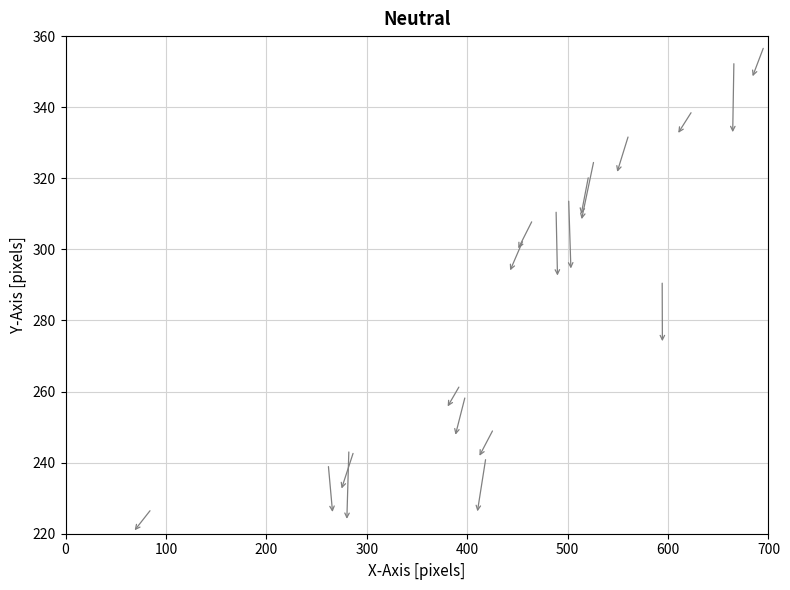

What is the range of Y values (max minus min)?

130.0